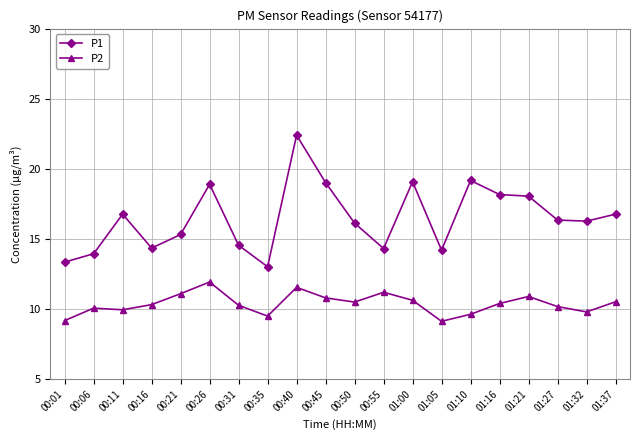

Is it true that P1 equals 11.7 at 01:00?

False